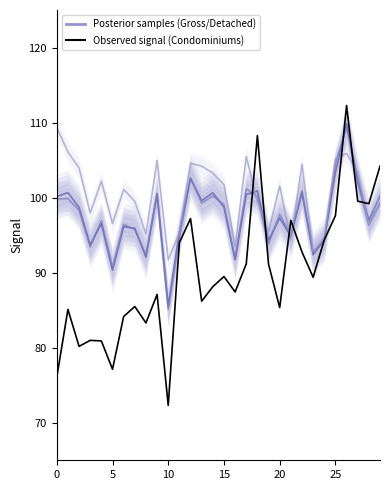

Reading left to right, what are all the values shown in this chart?

Gross: 100.2	100.7	98.7	93.7	96.5	90.3	96.1	95.9	92.1	100.5	85.6	95.4	102.5	99.6	100.7	98.7	91.7	100.4	100.9	94.3	97.3	94.8	100.7	92.4	94.4	103.3	109.8	102.4	97.0	100.2
Condominiums (Observed): 76.1	85.1	80.2	81.0	80.9	77.1	84.2	85.5	83.3	87.1	72.3	94.0	97.2	86.2	88.1	89.5	87.4	91.2	108.3	91.1	85.3	97.0	92.8	89.4	94.4	97.6	112.3	99.5	99.2	104.2